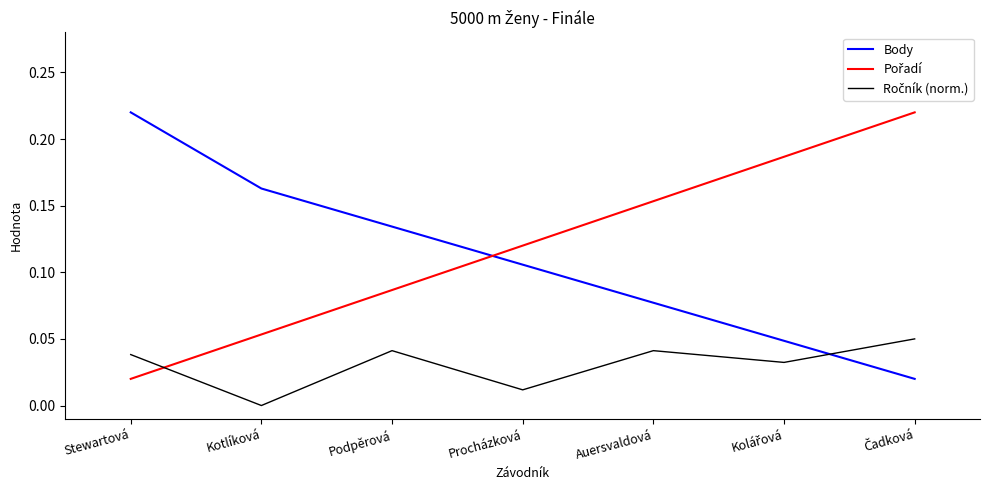

Is it true that Body equals 0.3 at Kotlíková?

False